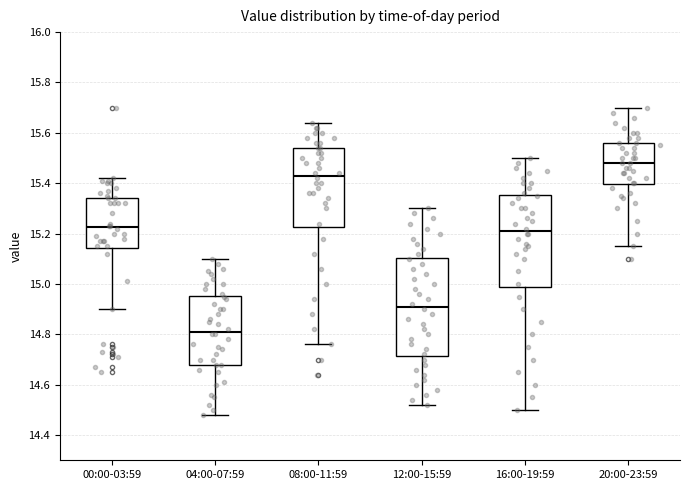

Where is the lower edge of the box for 00:00-03:59 on the y-axis? The values are not printed on the chart, so give them approximately, as read against the axis.

15.14